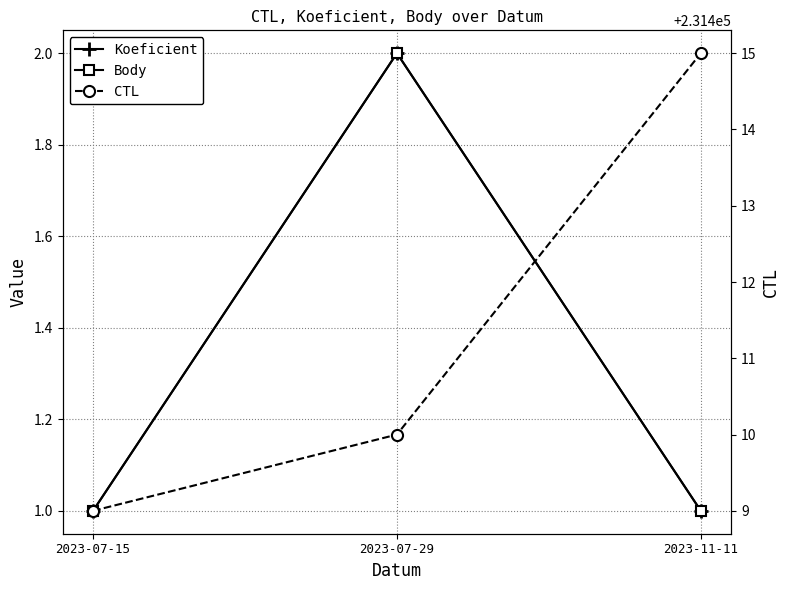

Rank the categories by Body value from lowest to highest.

2023-07-15, 2023-11-11, 2023-07-29